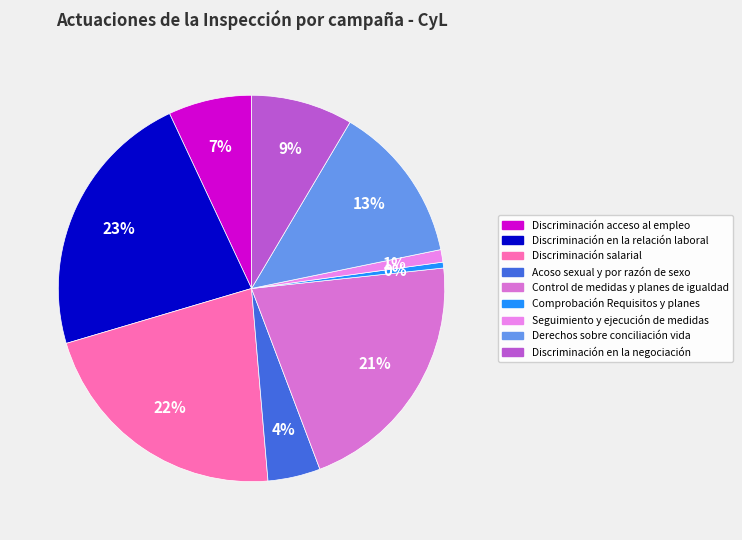

To the nearest percent, what is the average slice percentage?

11%